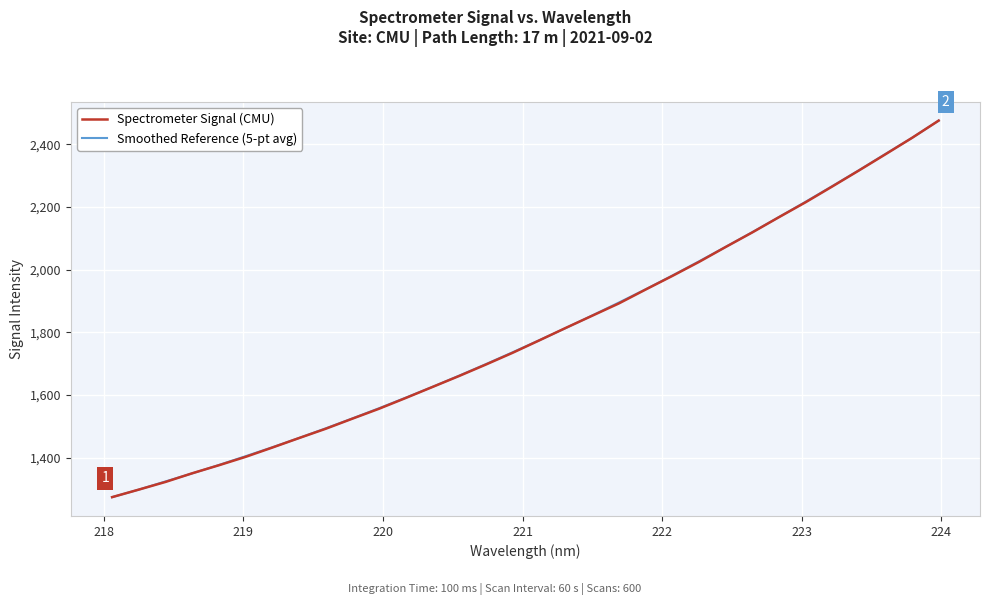

What is the lowest value of the Smoothed Reference (5-pt avg) series?

1274.2